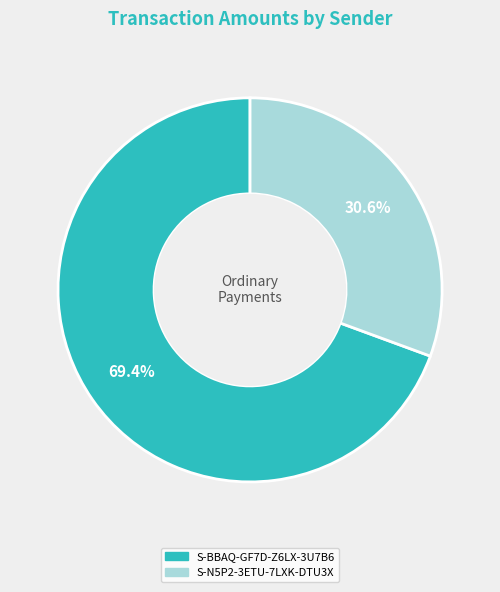

What is the largest slice in the pie chart?

S-BBAQ-GF7D-Z6LX-3U7B6